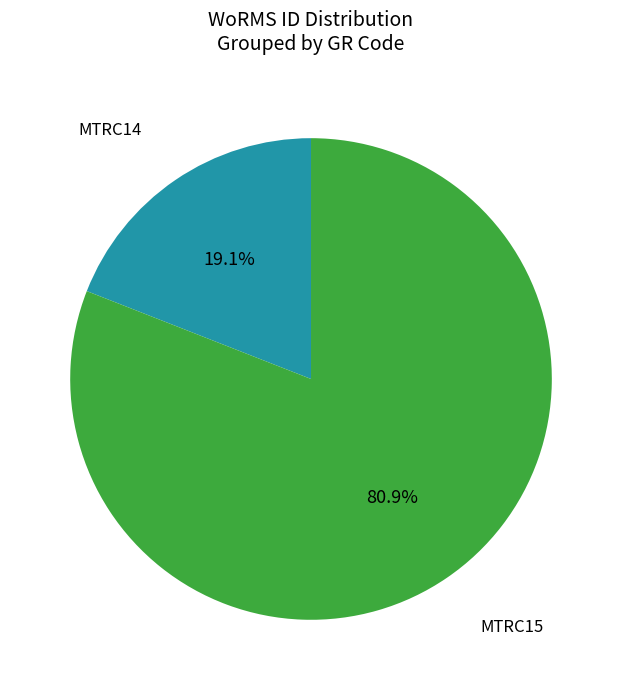

What is the ratio of the value at MTRC14 to the value at MTRC15?

0.2